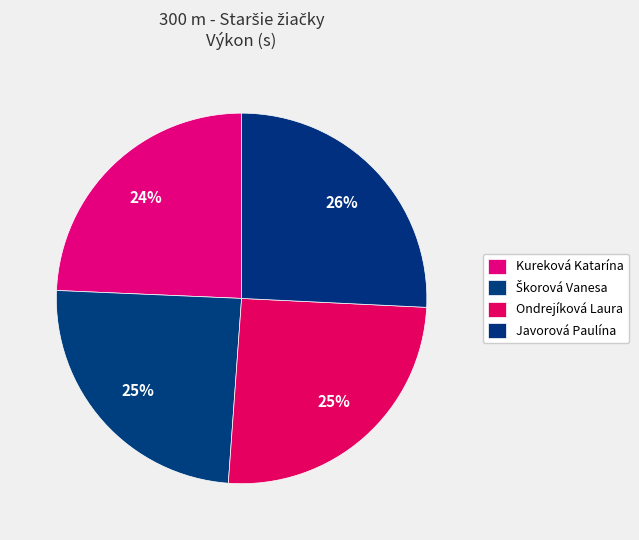

Is there any slice that represents more than half of the pie?

No